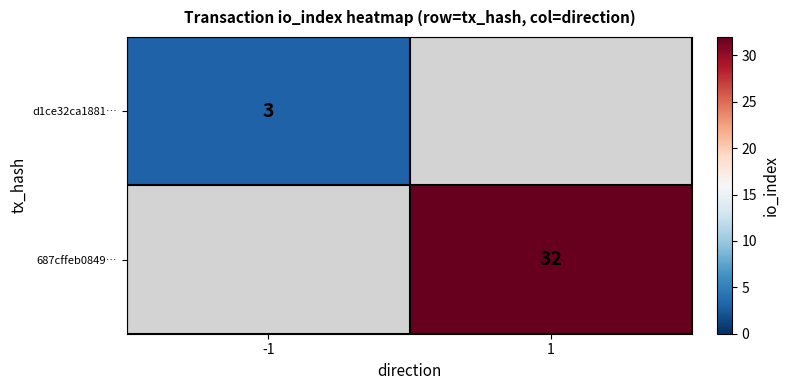

True or false: d1ce32ca1881… has a value of 4.5 at -1.

False